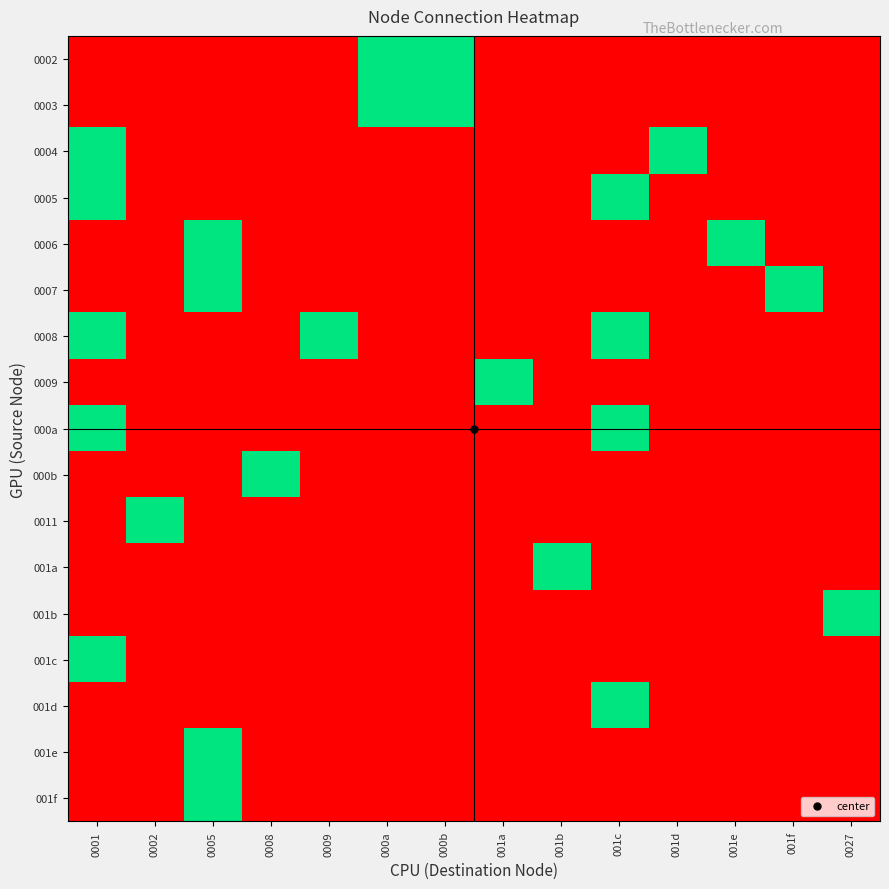

At how many categories does at least one series exceed 0?

14